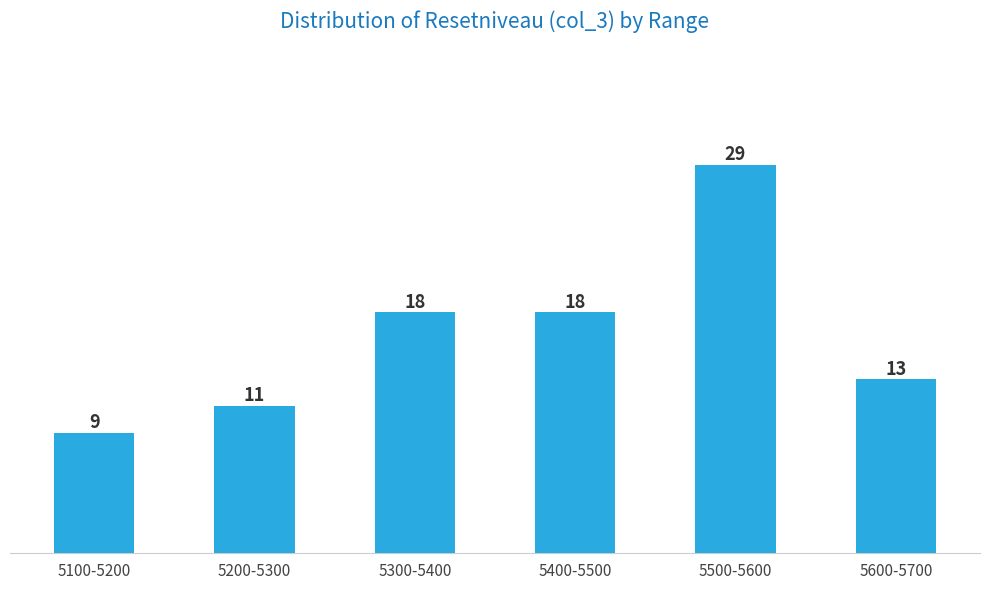

Reading right to left, extract all data points from this chart.

5600-5700=13	5500-5600=29	5400-5500=18	5300-5400=18	5200-5300=11	5100-5200=9